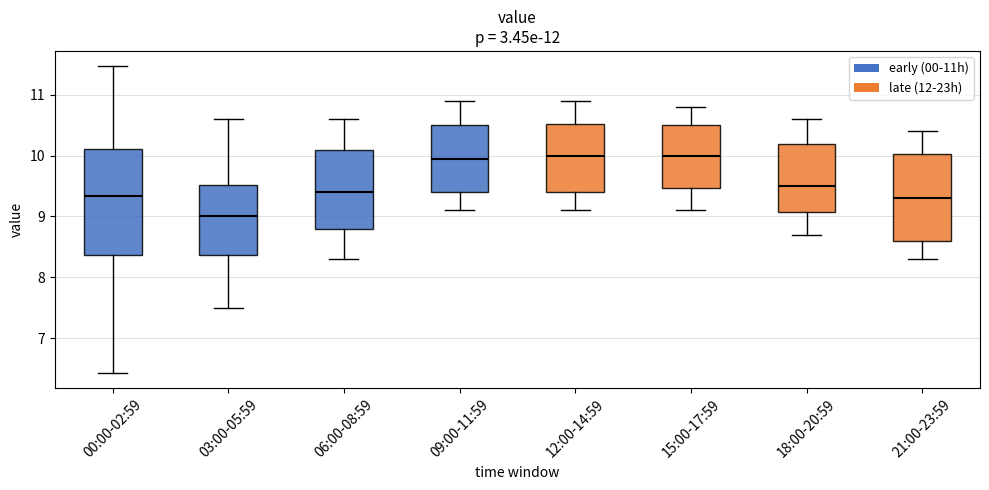

Where does the median line of the box for 21:00-23:59 sit on the y-axis? The values are not printed on the chart, so give them approximately, as read against the axis.

9.3